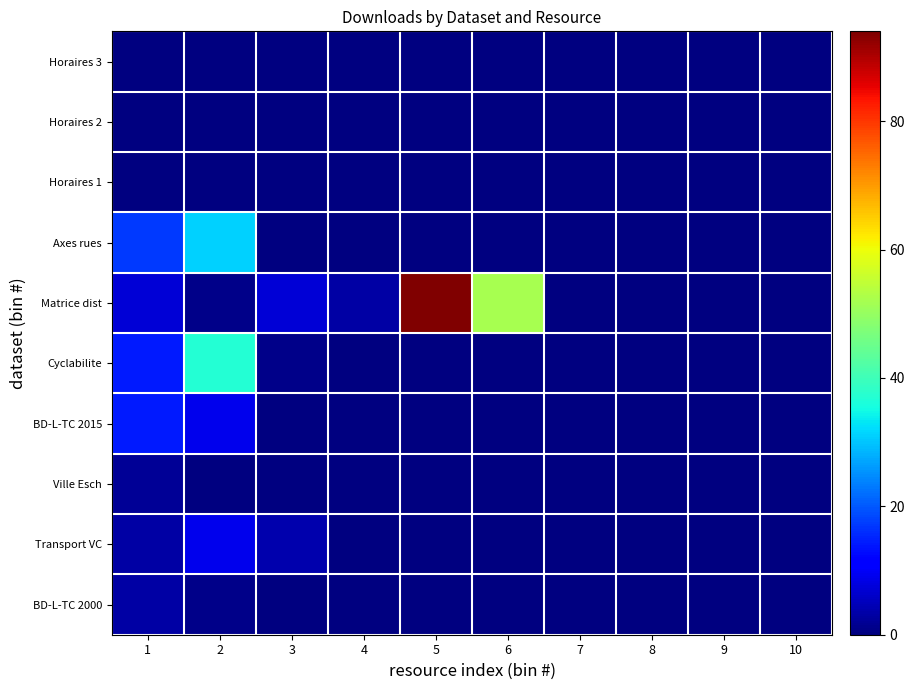

Which label corresponds to the largest value in the chart?

5